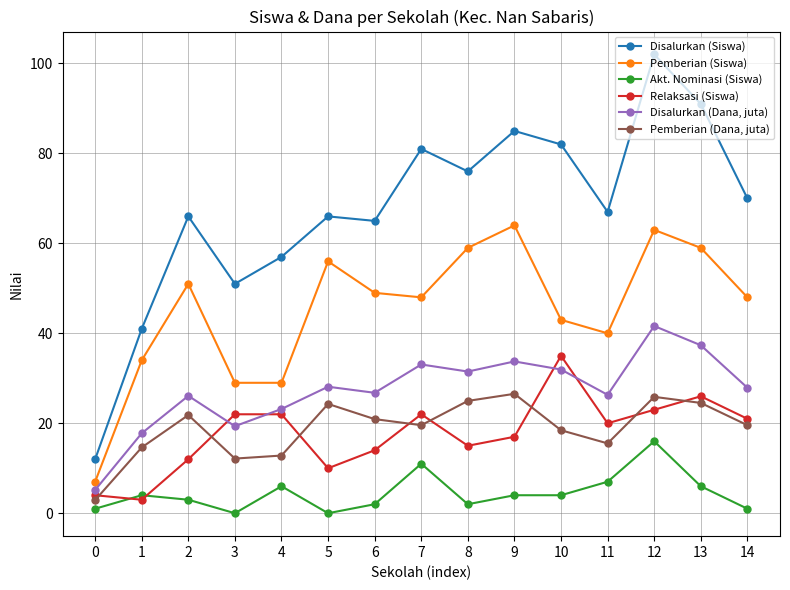

At which category is the sum across all series the highest?

12